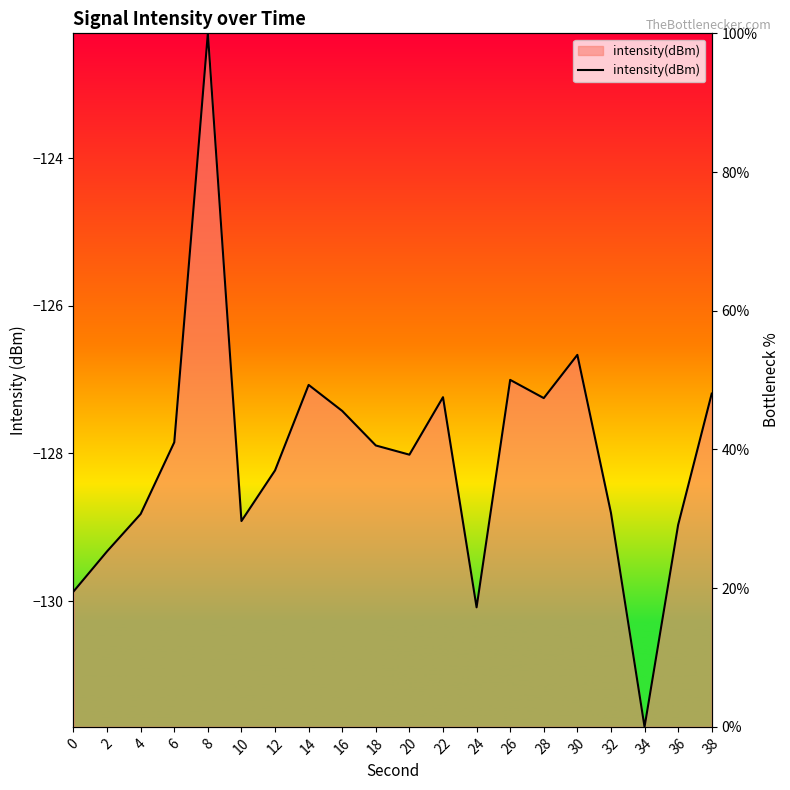

What is the sum of the values at 20 and 28?

86.7